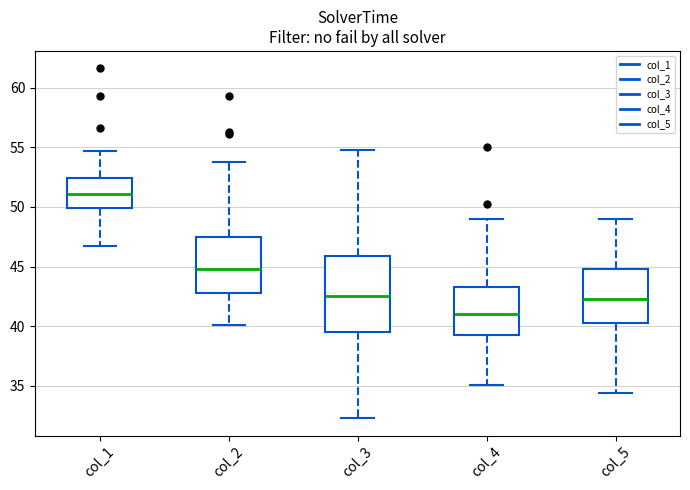

Reading left to right, transcribe this box plot: for each box, give where its median line is, the range the box spans, and where its two whiskers end, as read against the y-axis. The values are not printed on the chart, so give them approximately, as read against the axis.

col_1: median 51.0, box 50.0 to 52.5, whiskers 46.5 to 54.5
col_2: median 45.0, box 43.0 to 47.5, whiskers 40.0 to 54.0
col_3: median 42.5, box 39.5 to 46.0, whiskers 32.5 to 55.0
col_4: median 41.0, box 39.5 to 43.5, whiskers 35.0 to 49.0
col_5: median 42.5, box 40.5 to 45.0, whiskers 34.5 to 49.0